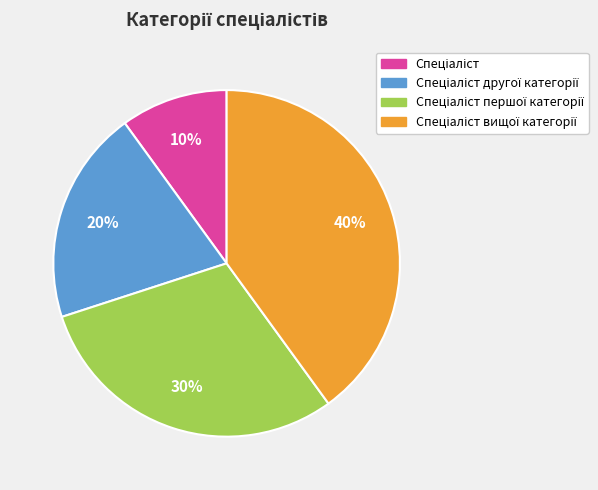

Does any single category account for the majority?

No